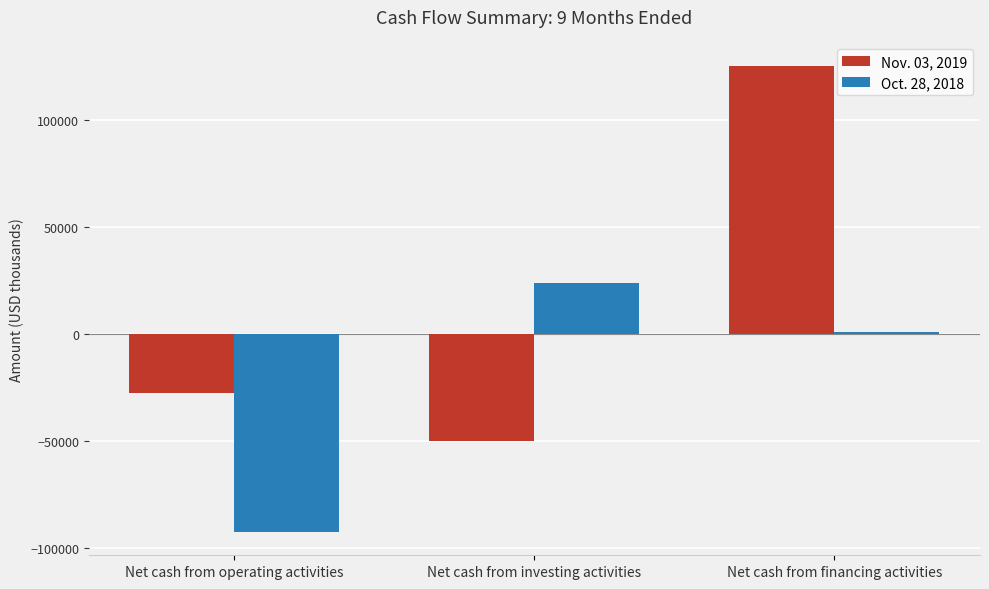

Which series has the largest total across all categories?

Nov. 03, 2019